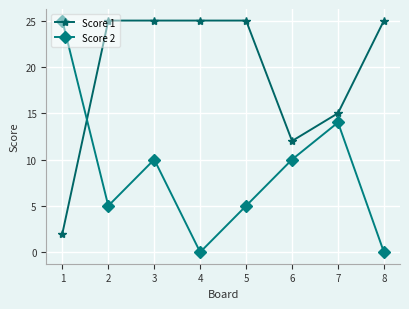

What is the maximum value shown in the chart?

25